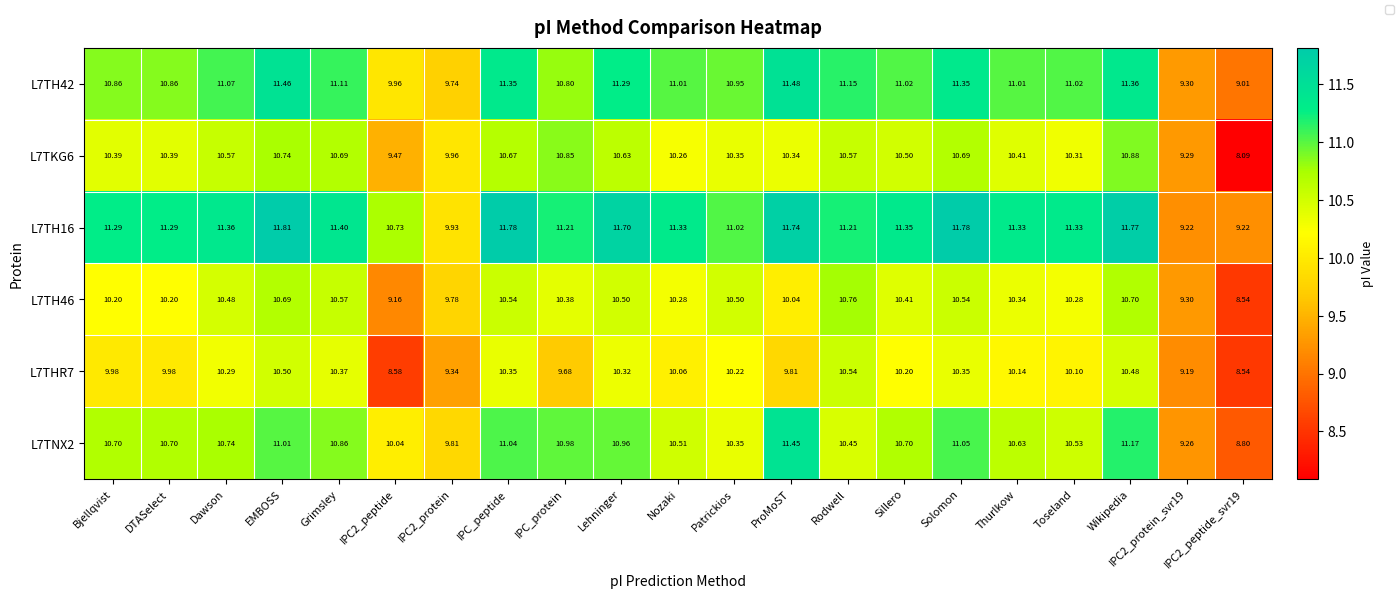

At which label does L7TH42 reach its peak?

ProMoST